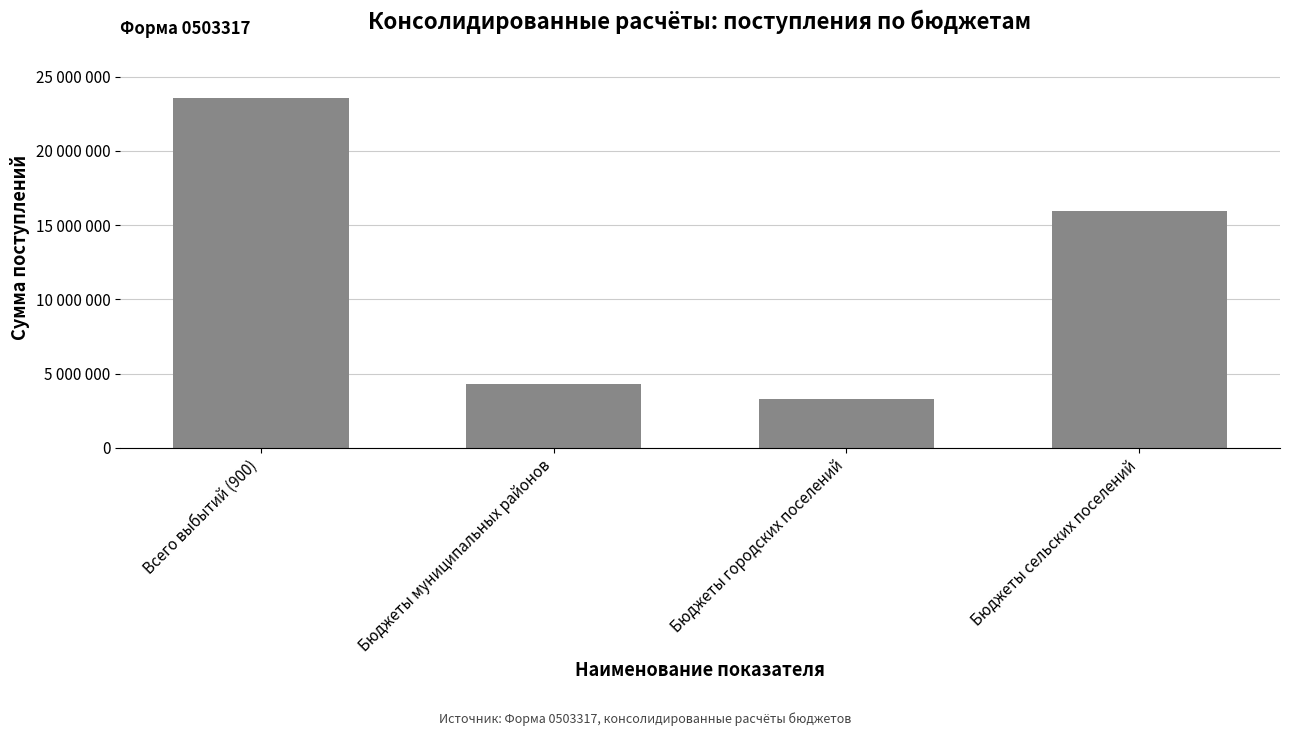

What is the difference between the values at Бюджеты сельских поселений and Бюджеты городских поселений?

12712000